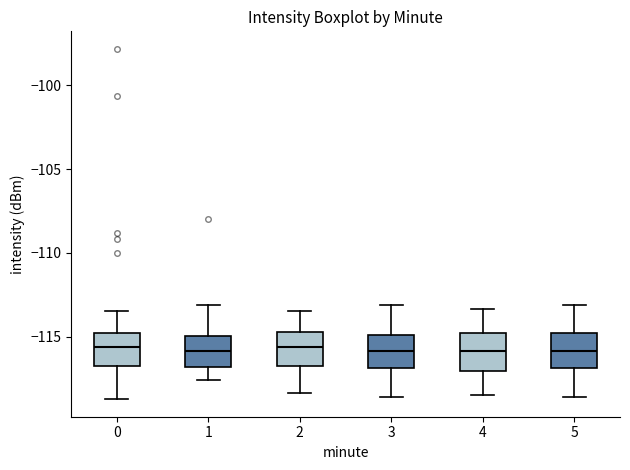

Reading left to right, transcribe this box plot: for each box, give where its median line is, the range the box spans, and where its two whiskers end, as read against the y-axis. The values are not printed on the chart, so give them approximately, as read against the axis.

0: median -115.5, box -116.5 to -114.5, whiskers -118.5 to -113.5
1: median -116.0, box -117.0 to -115.0, whiskers -117.5 to -113.0
2: median -115.5, box -117.0 to -114.5, whiskers -118.5 to -113.5
3: median -116.0, box -117.0 to -115.0, whiskers -118.5 to -113.0
4: median -116.0, box -117.0 to -115.0, whiskers -118.5 to -113.5
5: median -116.0, box -117.0 to -115.0, whiskers -118.5 to -113.0